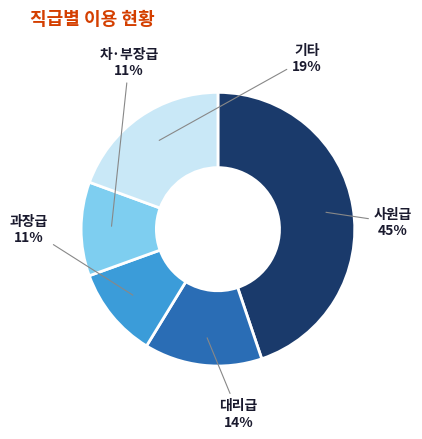

True or false: 사원급 accounts for 37% of the total.

False